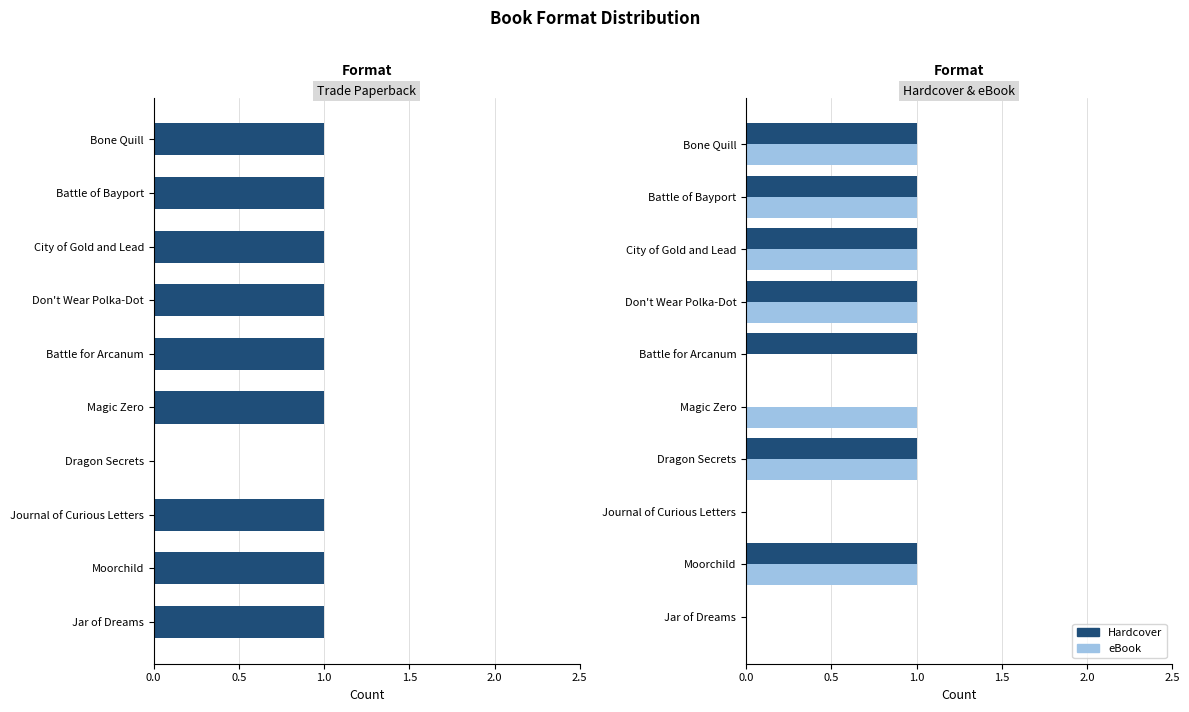

Reading right to left, what are all the values shown in this chart?

Trade Paperback: 1	1	1	0	1	1	1	1	1	1
Hardcover: 0	1	0	1	0	1	1	1	1	1
eBook: 0	1	0	1	1	0	1	1	1	1